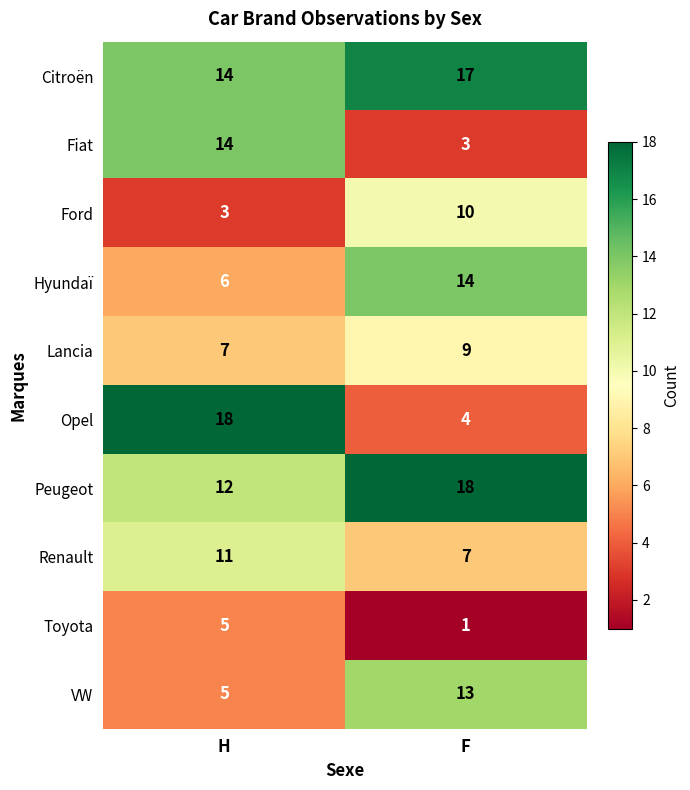

Which series changed the most between H and F?

Opel